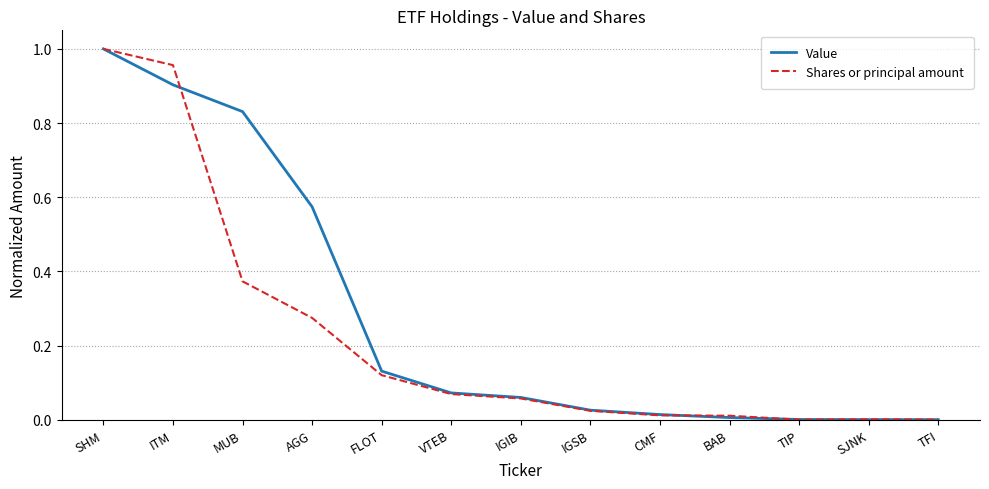

What is the spread (max minus min) of values at MUB?

0.5